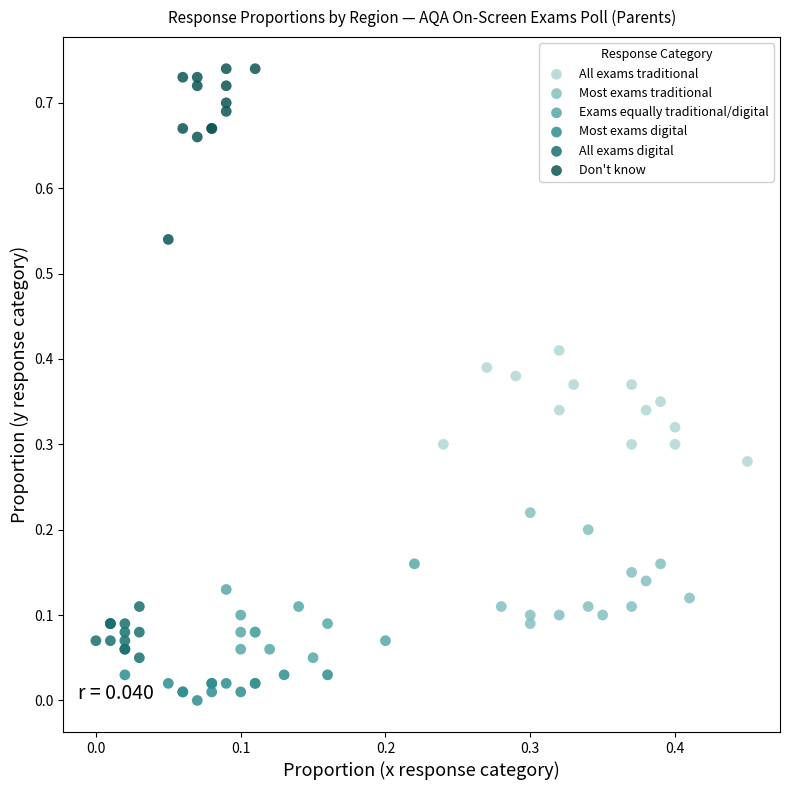

Which series has the widest spread of Y values?

Don't know